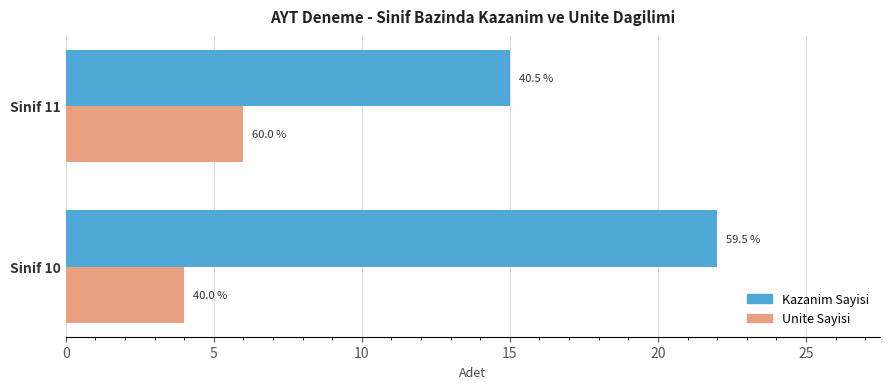

What are all the series names shown in the legend?

Kazanim Sayisi, Unite Sayisi